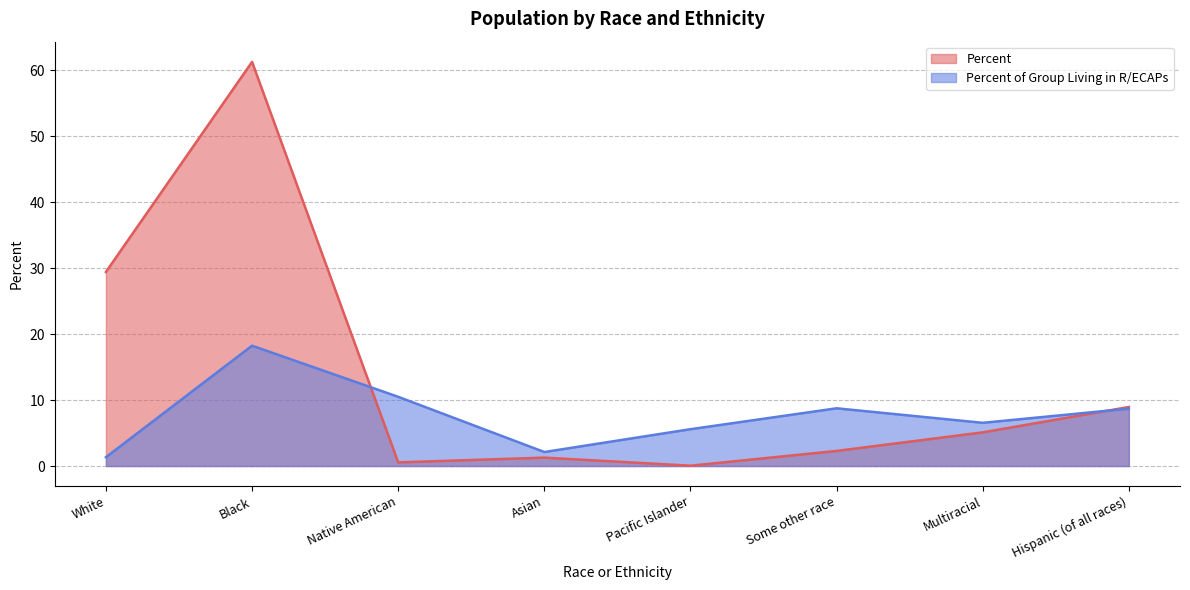

The value of Percent of Group Living in R/ECAPs at Multiracial is 6.6. True or false?

True